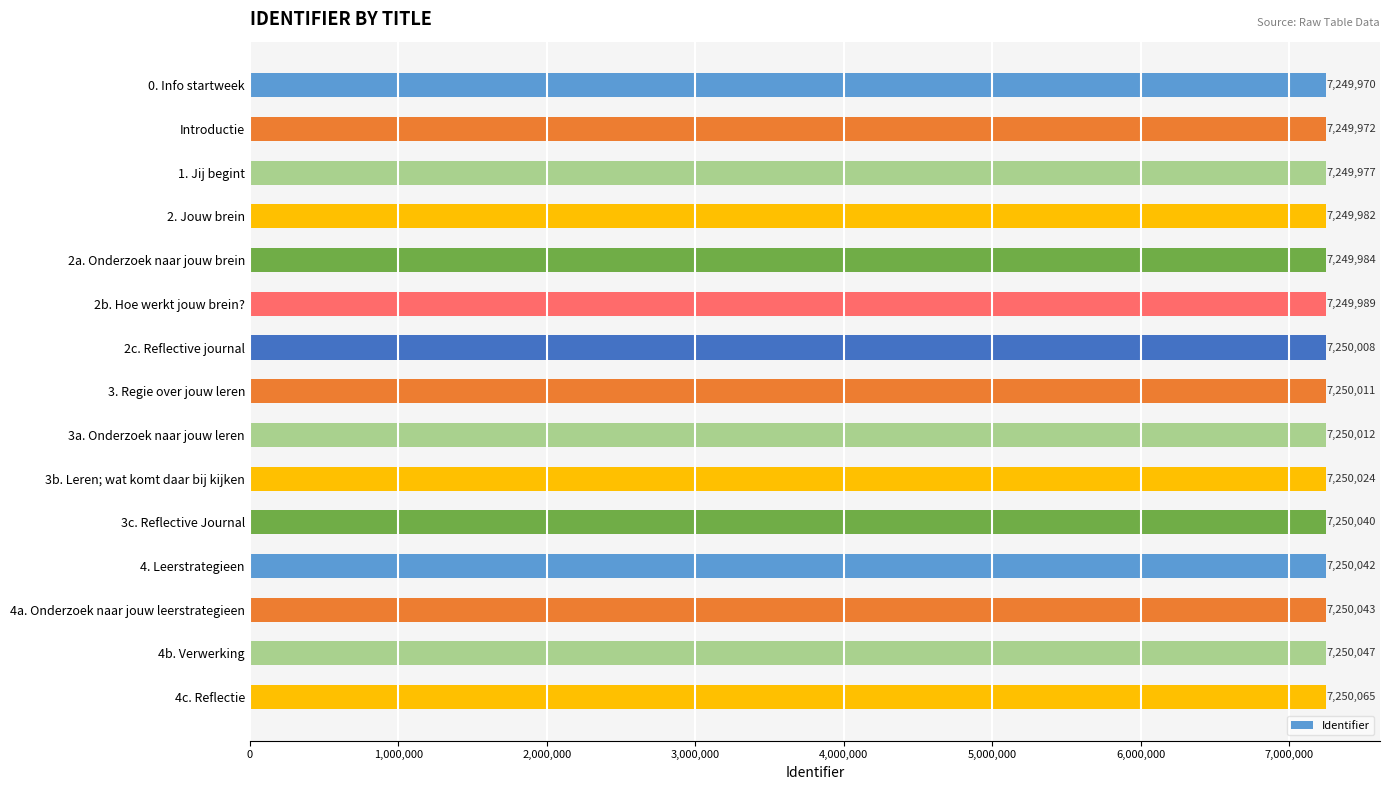

Reading top to bottom, what are all the values shown in this chart?

0. Info startweek=7249970	Introductie=7249972	1. Jij begint=7249977	2. Jouw brein=7249982	2a. Onderzoek naar jouw brein=7249984	2b. Hoe werkt jouw brein?=7249989	2c. Reflective journal=7250008	3. Regie over jouw leren=7250011	3a. Onderzoek naar jouw leren=7250012	3b. Leren; wat komt daar bij kijken=7250024	3c. Reflective Journal=7250040	4. Leerstrategieen=7250042	4a. Onderzoek naar jouw leerstrategieen=7250043	4b. Verwerking=7250047	4c. Reflectie=7250065